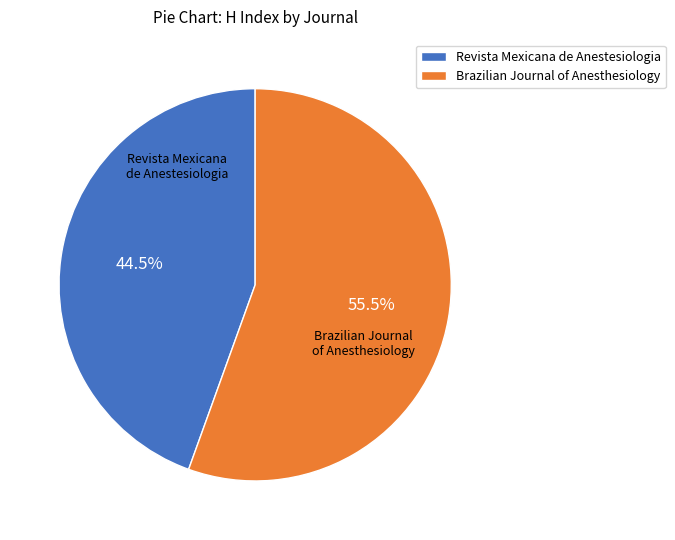

Do Brazilian Journal of Anesthesiology and Revista Mexicana de Anestesiologia together represent more than half of the pie?

Yes